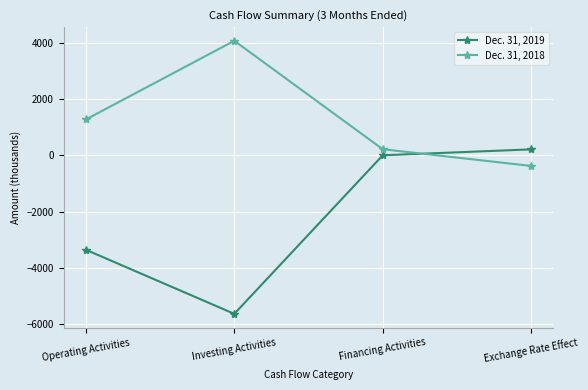

What is the difference between the highest and lowest values at Operating Activities?

4630